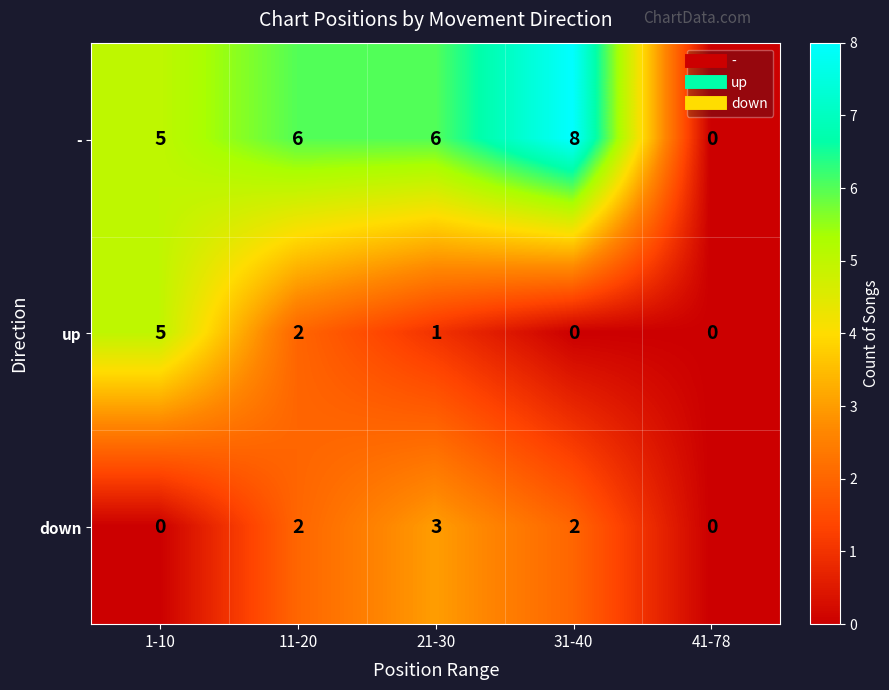

Which series has the largest total across all categories?

-